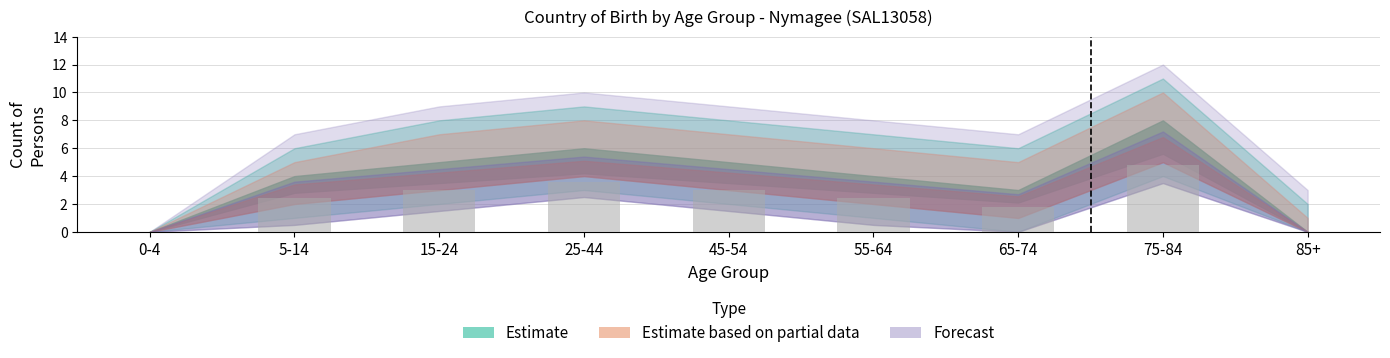

Is it true that the value at 85+ is 0.0?

True